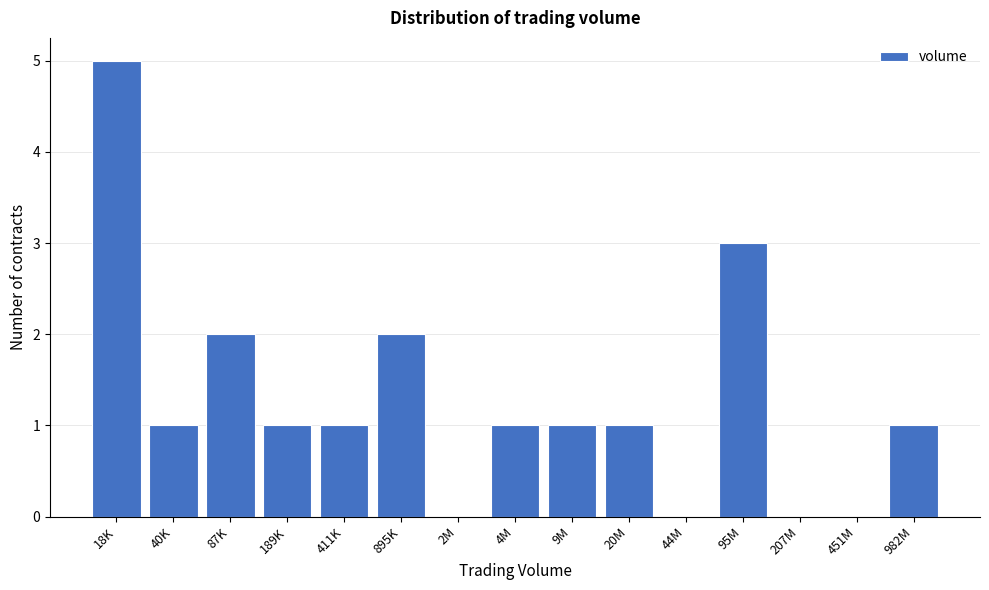

Reading left to right, list all the values displayed in this chart.

18K=5	40K=1	87K=2	189K=1	411K=1	895K=2	2M=0	4M=1	9M=1	20M=1	44M=0	95M=3	207M=0	451M=0	982M=1